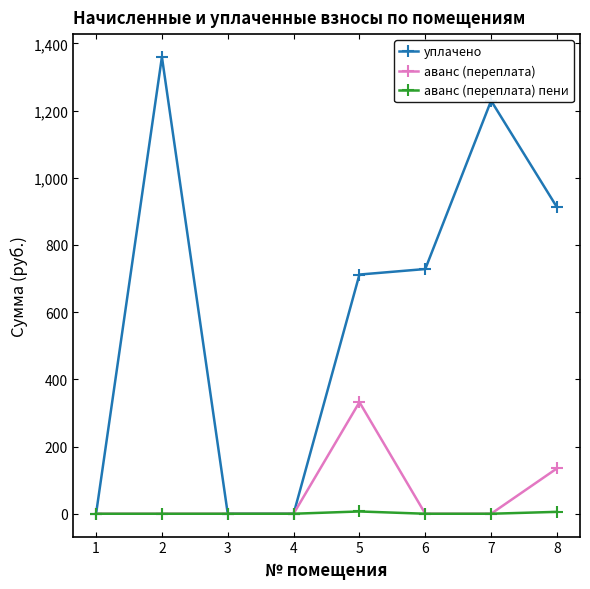

What is the difference between the maximum and minimum values in the уплачено series?

1359.4